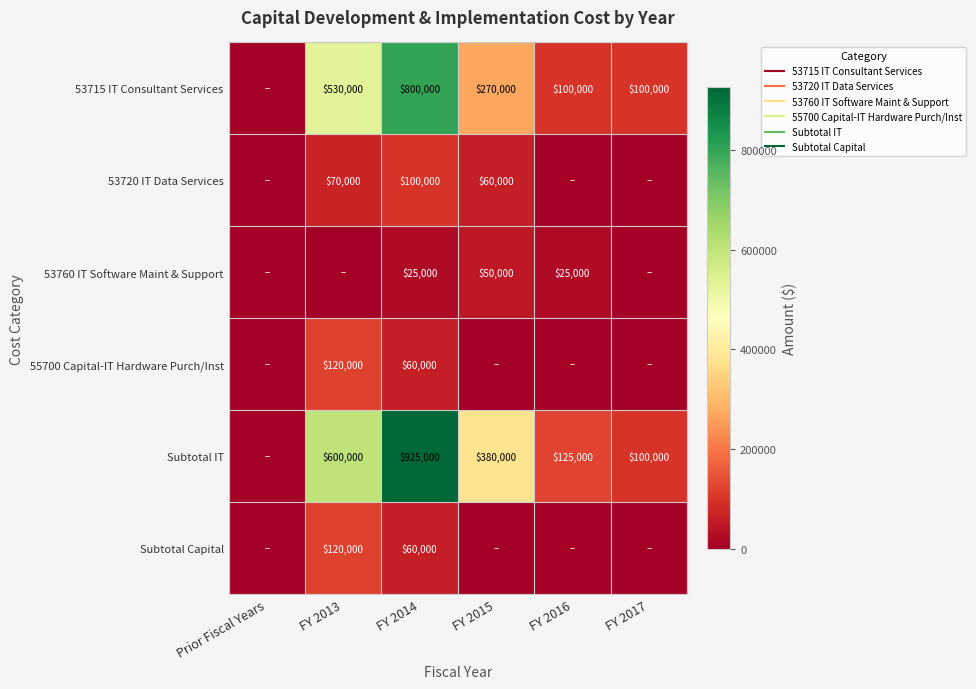

Rank the series at FY 2013 from highest to lowest value.

Subtotal IT, 53715 IT Consultant Services, 55700 Capital-IT Hardware Purch/Inst, Subtotal Capital, 53720 IT Data Services, 53760 IT Software Maint & Support